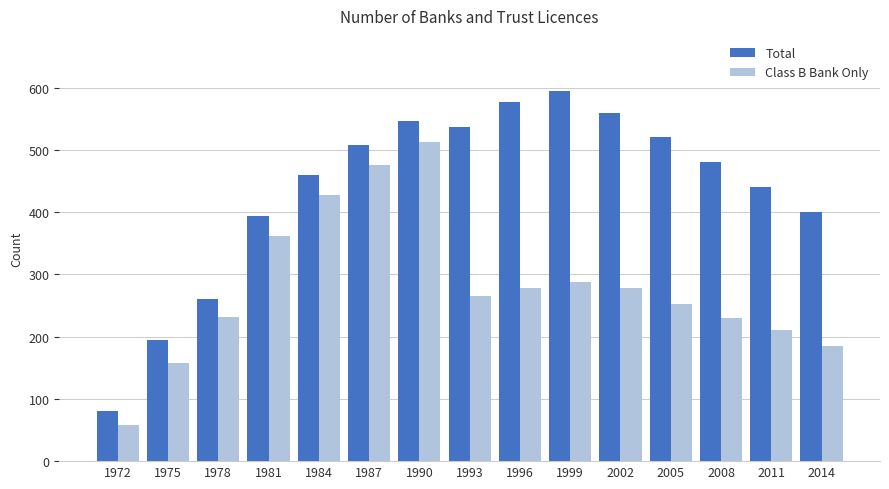

Which series has the widest spread of values?

Total